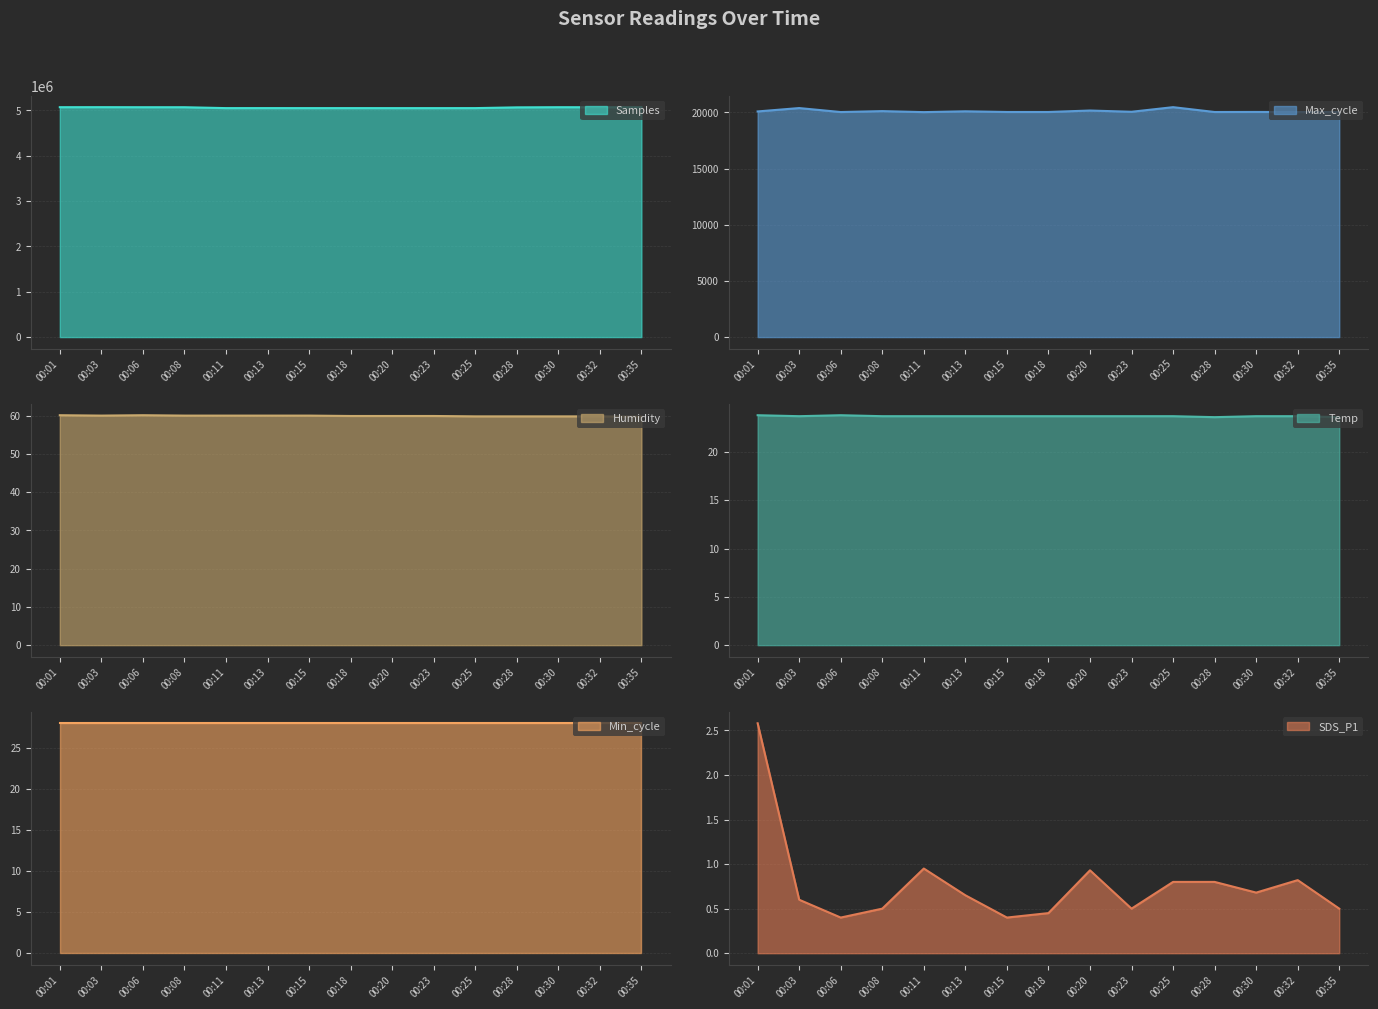

At which category does the chart reach its peak across all series?

00:03